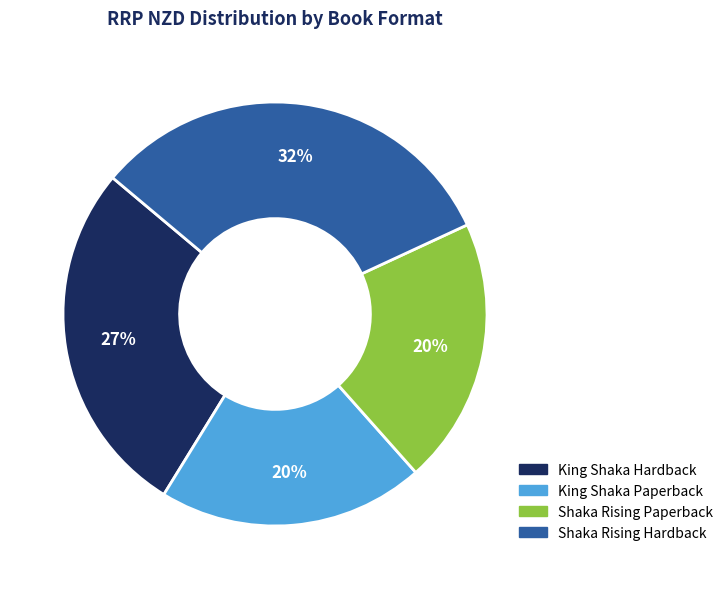

Which category has the biggest portion of the pie?

Shaka Rising Hardback